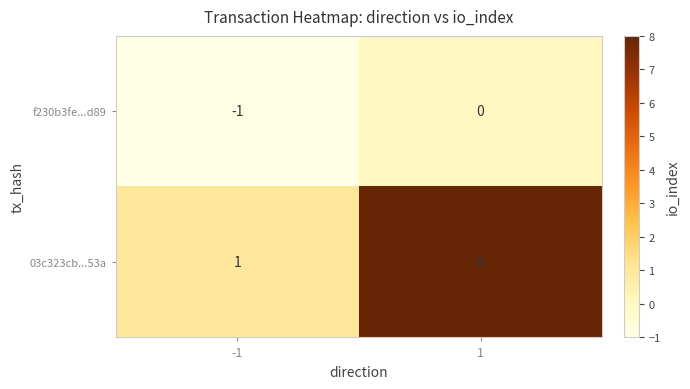

Reading left to right, transcribe all the data shown in this chart.

f230b3fe...d89: -1	0
03c323cb...53a: 1	8